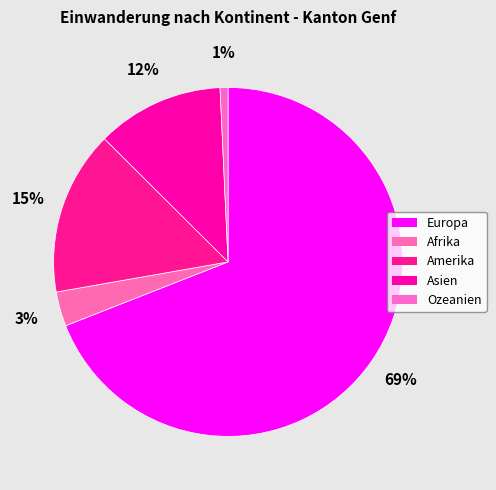

Which slice is the smallest?

Ozeanien